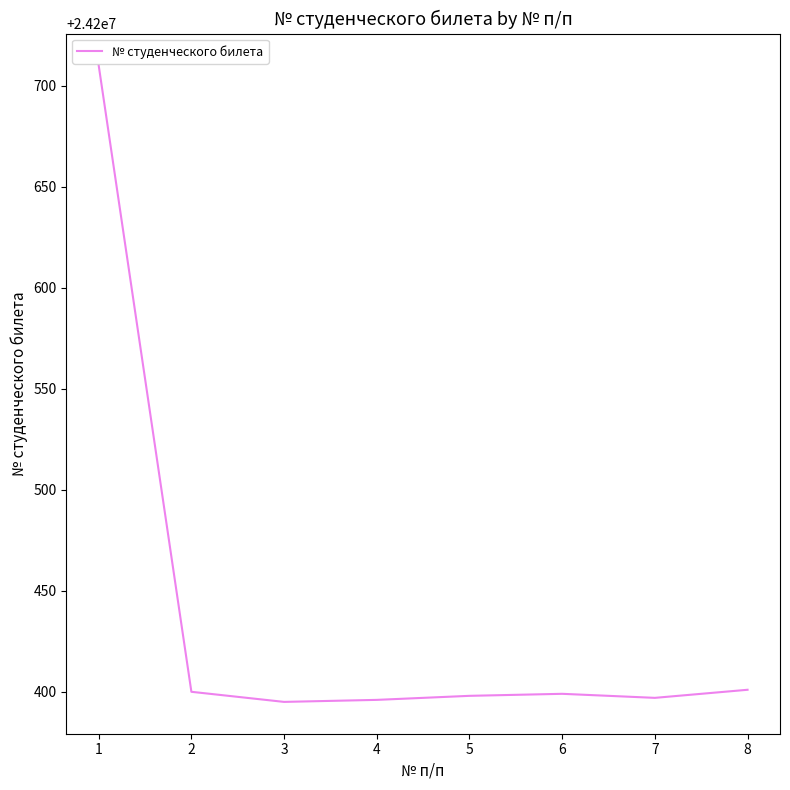

What is the smallest value displayed?

24200395